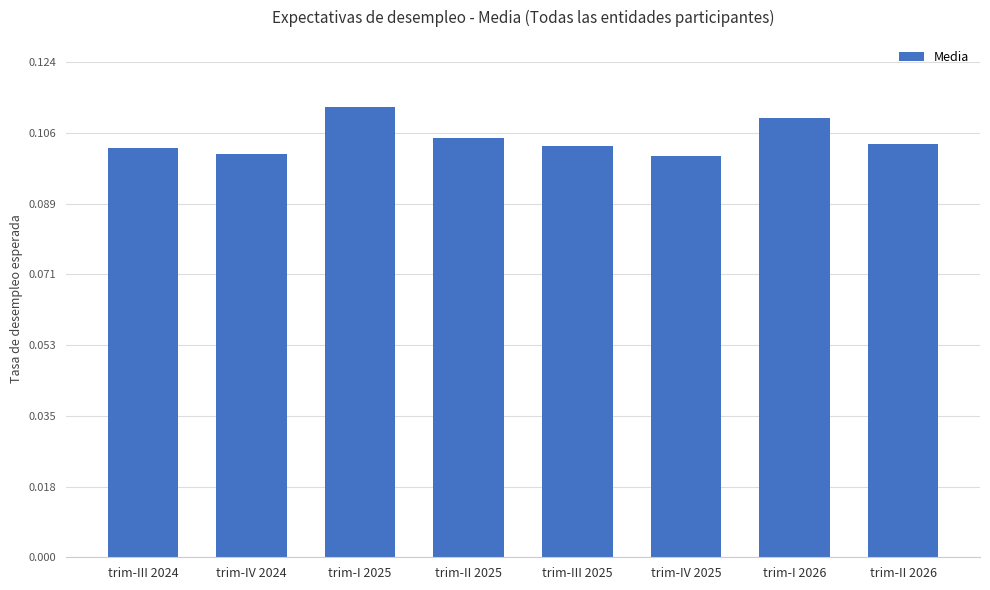

Which label corresponds to the largest value in the chart?

trim-I 2025